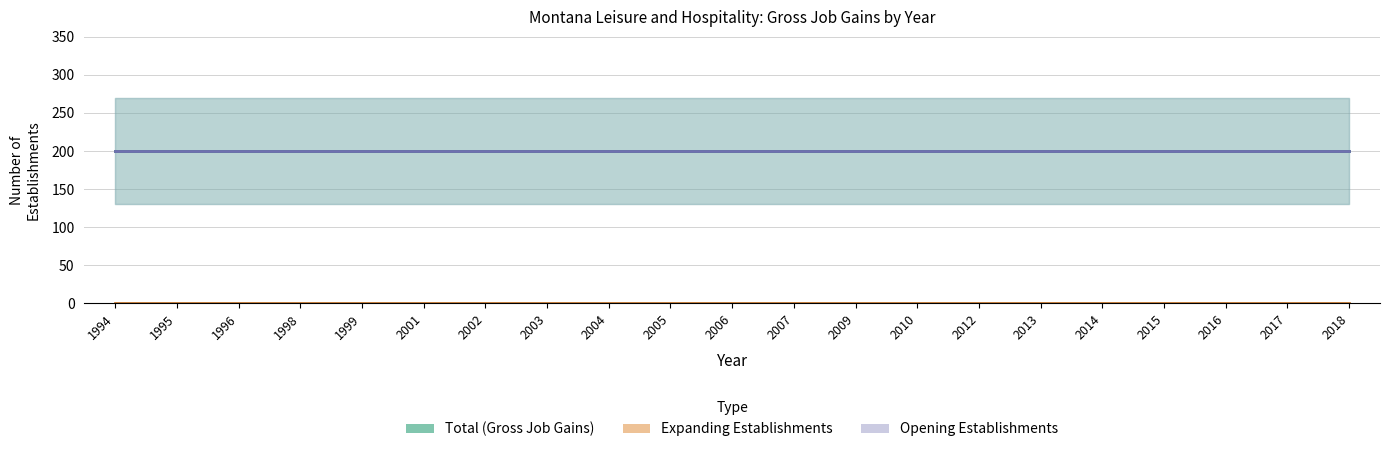

Which series changed the most between 2010 and 2013?

Total